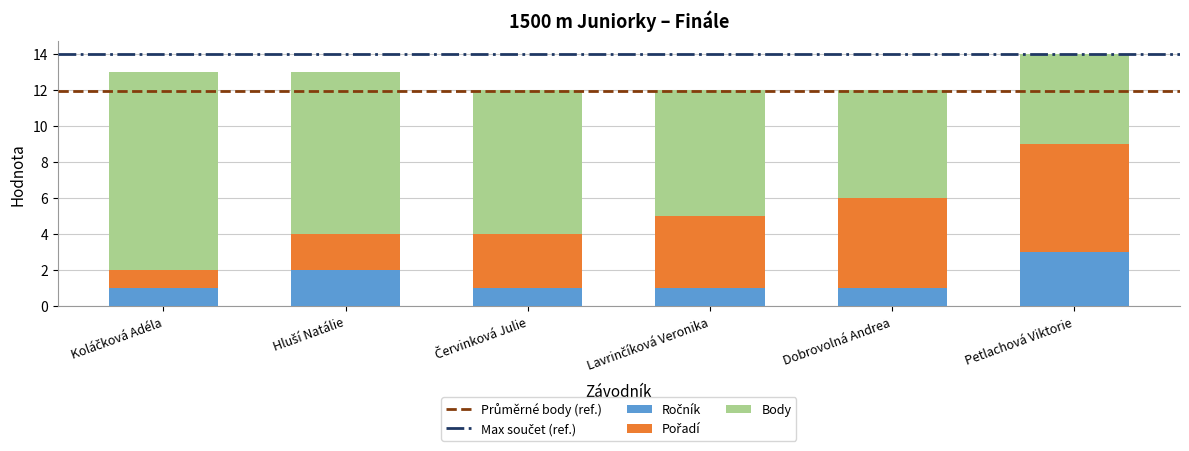

At which category is the sum across all series the highest?

Petlachová Viktorie